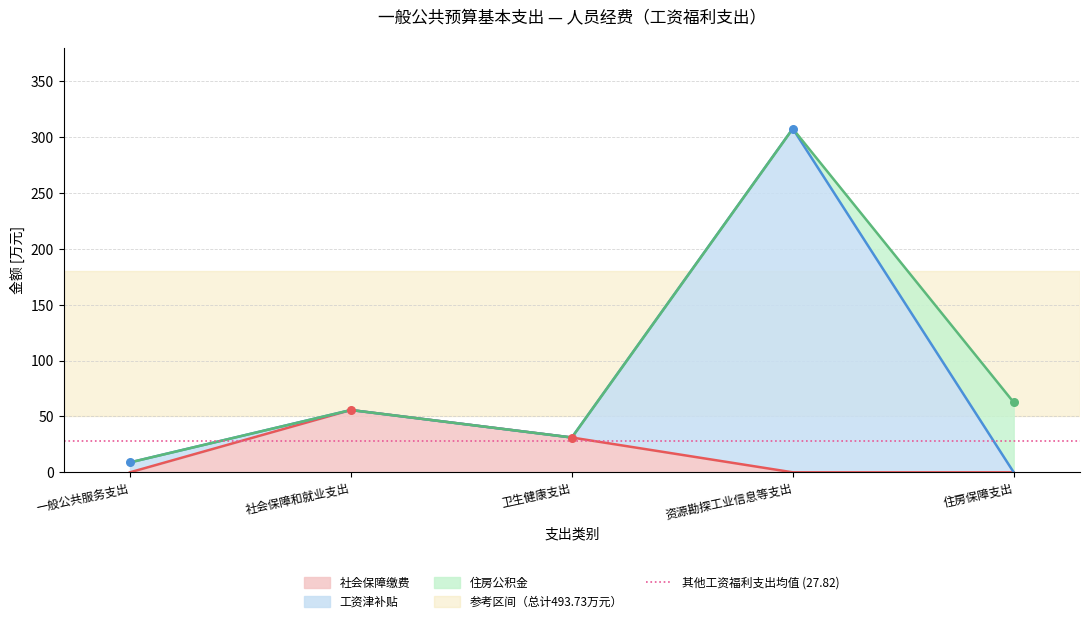

Which series has the widest spread of Y values?

工资津补贴